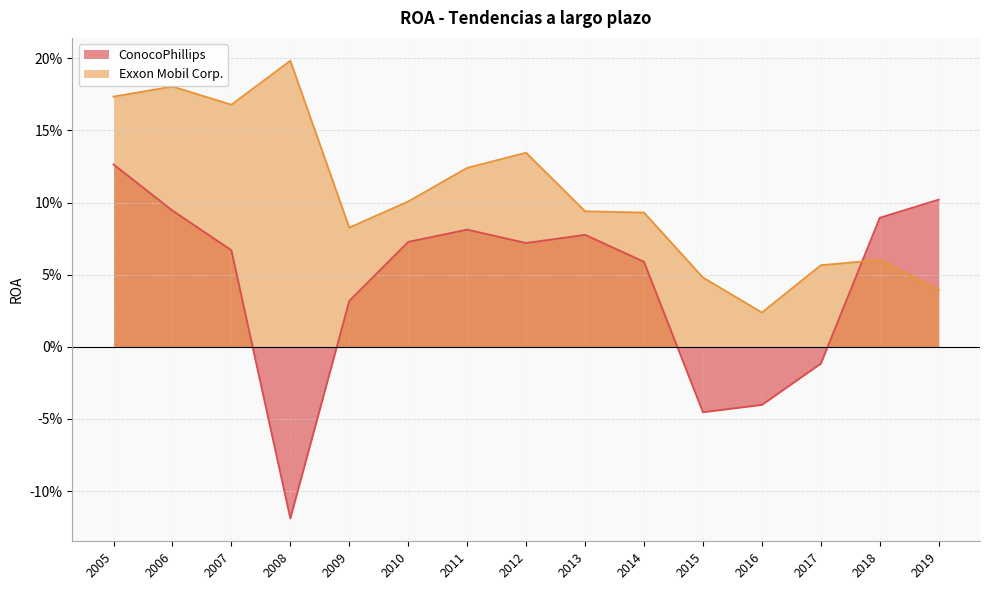

Which series has the widest spread of values?

ConocoPhillips